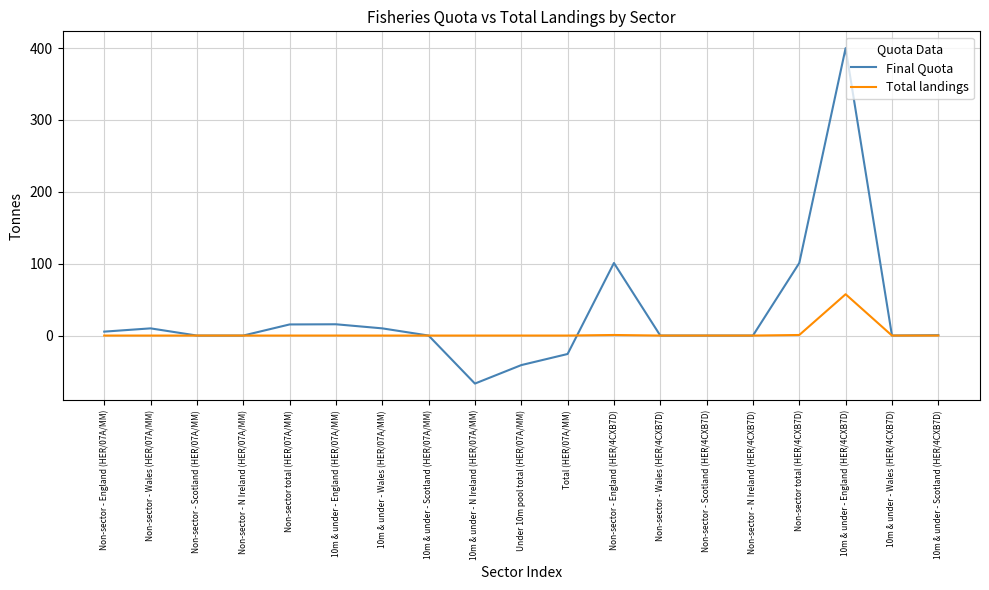

True or false: Final Quota has more than 2 points higher than both neighbors.

True